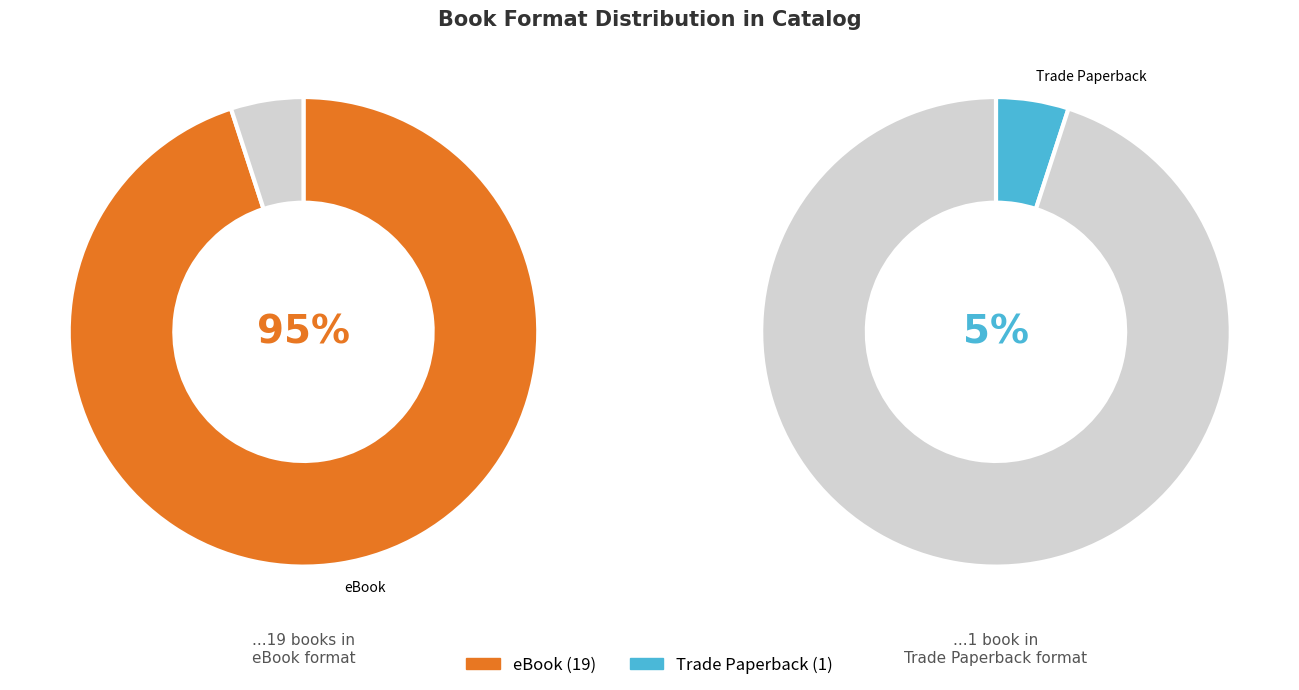

Is it true that eBook is 99% of the pie?

False